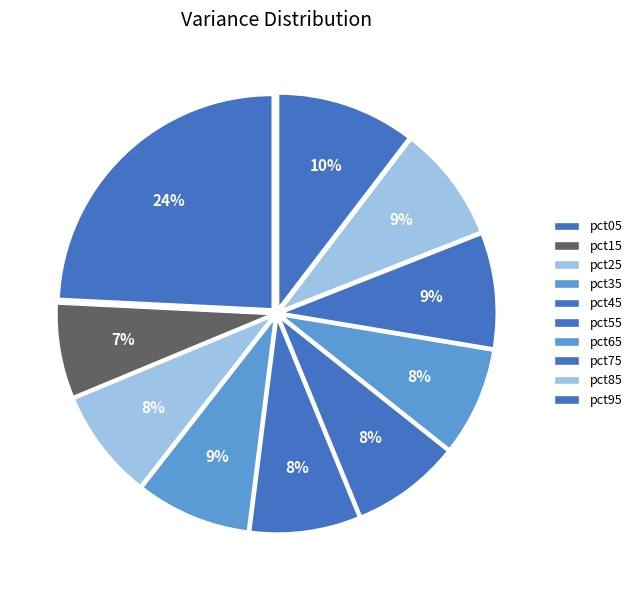

Which has a higher value, pct65 or pct15?

pct65